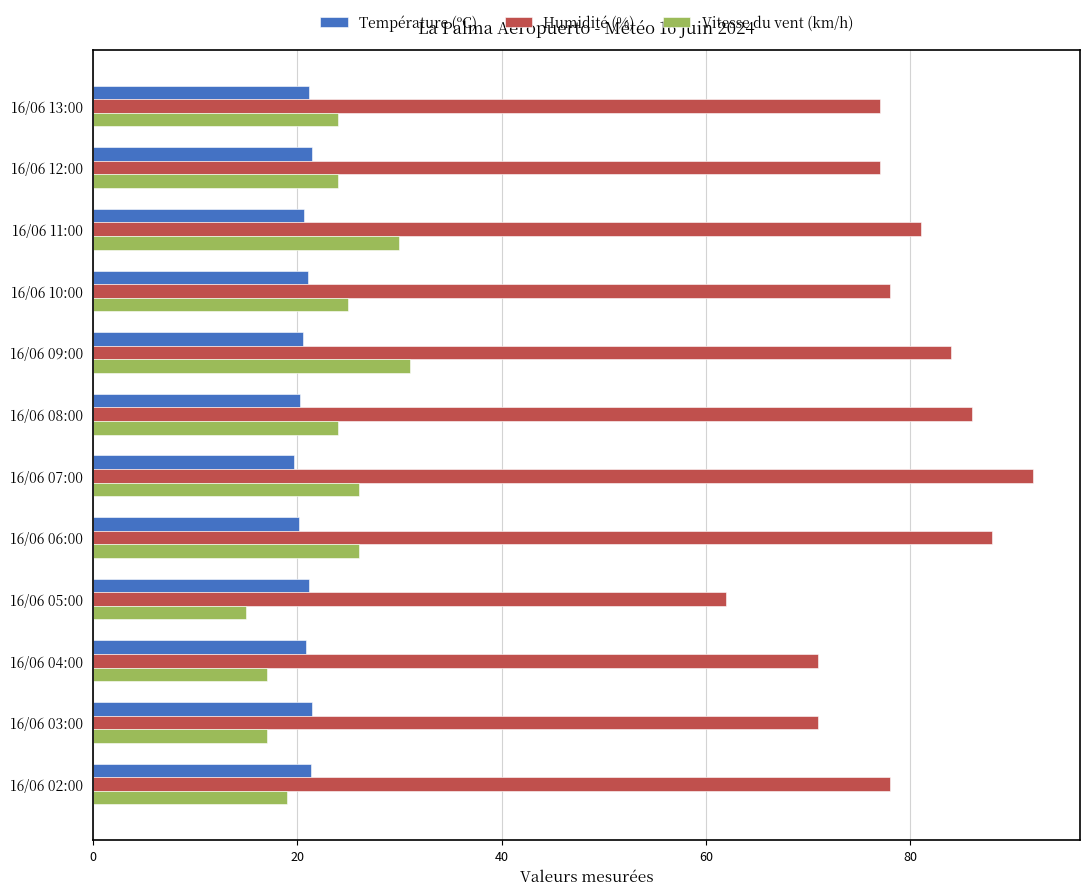

What is the maximum value for Température (ºC)?

21.4